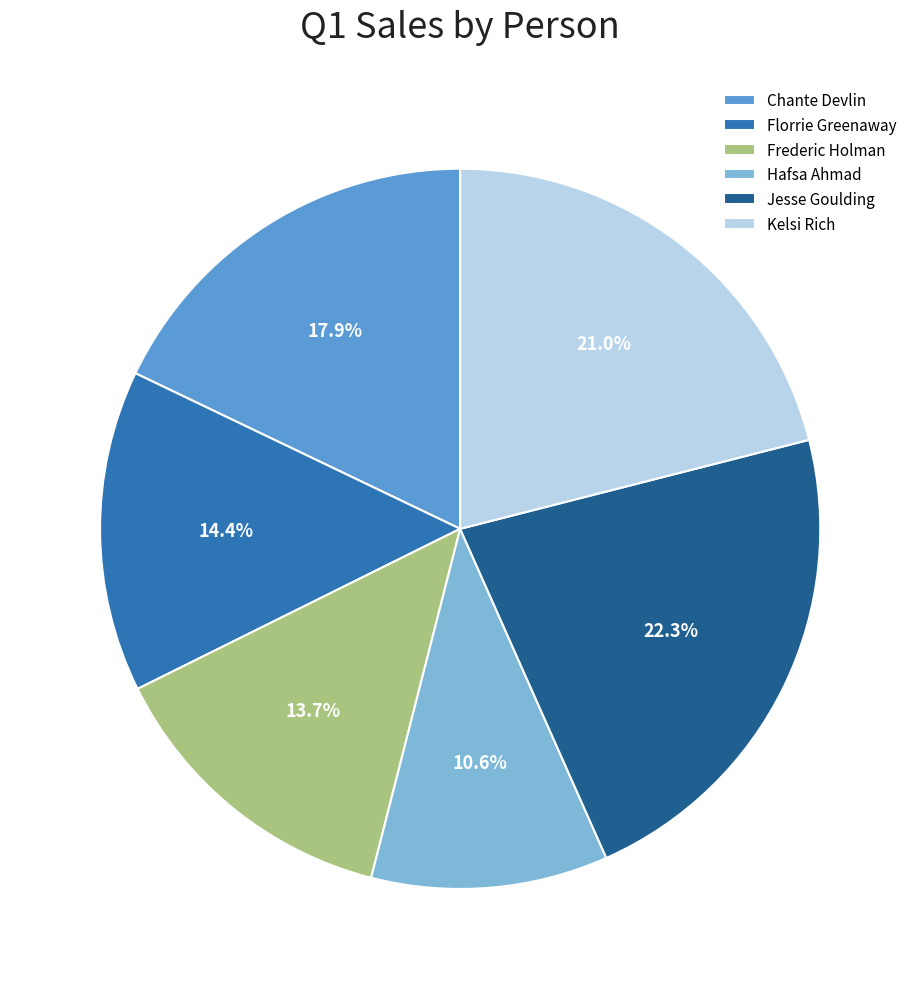

Which category has the smallest portion of the pie?

Hafsa Ahmad